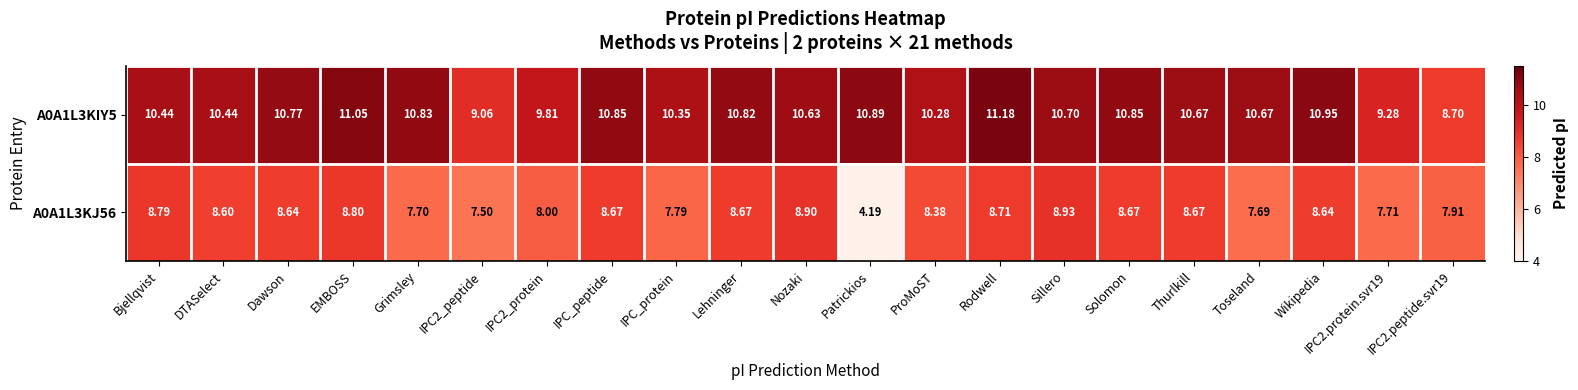

How many values in the A0A1L3KIY5 series exceed 10?

17